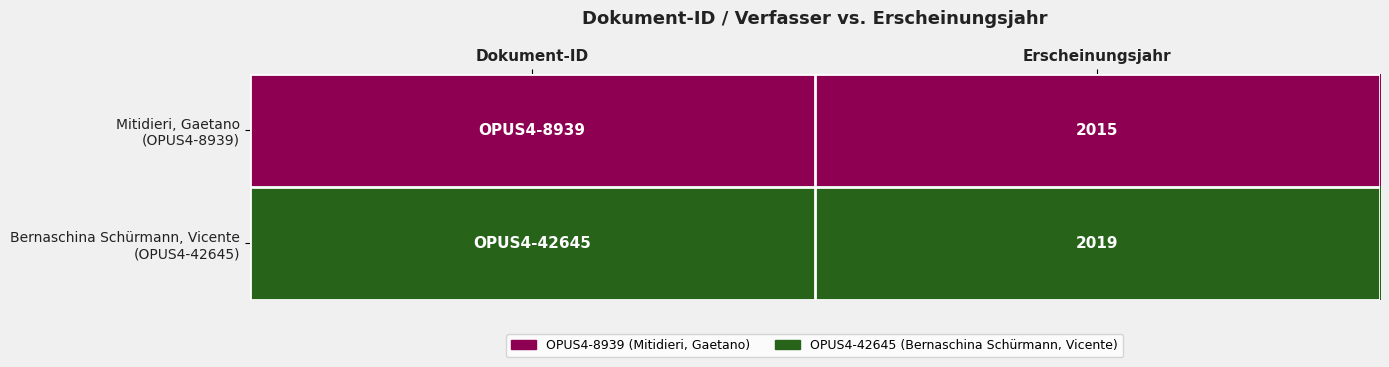

What is the spread (max minus min) of values at Erscheinungsjahr?

4